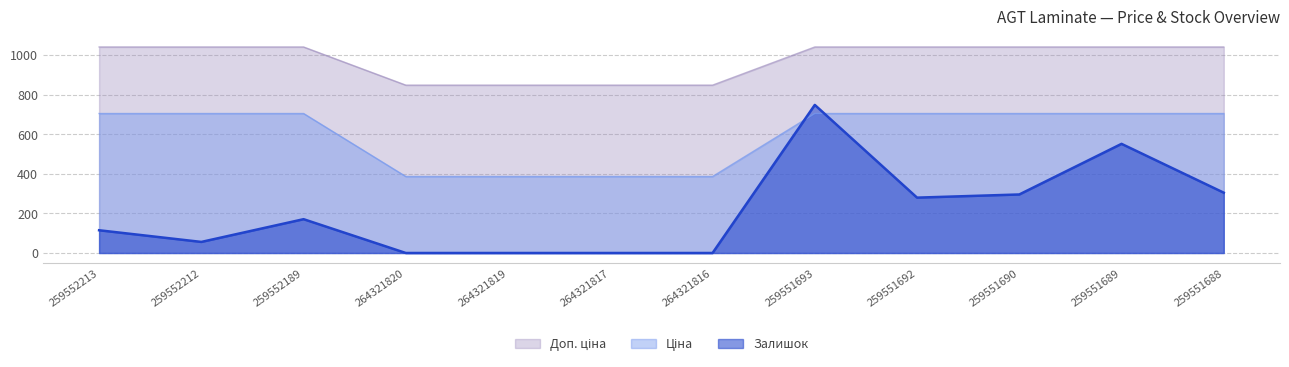

Reading left to right, extract all data points from this chart.

Ціна: 259552213=1042.0	259552212=1042.0	259552189=1042.0	264321820=849.0	264321819=849.0	264321817=849.0	264321816=849.0	259551693=1042.0	259551692=1042.0	259551690=1042.0	259551689=1042.0	259551688=1042.0
Доп. ціна: 259552213=705.5	259552212=705.5	259552189=705.5	264321820=386.9	264321819=386.9	264321817=386.9	264321816=386.9	259551693=705.5	259551692=705.5	259551690=705.5	259551689=705.5	259551688=705.5
Залишок: 259552213=115.0	259552212=56.0	259552189=171.0	264321820=0.0	264321819=0.0	264321817=0.0	264321816=0.0	259551693=749.0	259551692=280.0	259551690=296.0	259551689=552.0	259551688=305.0